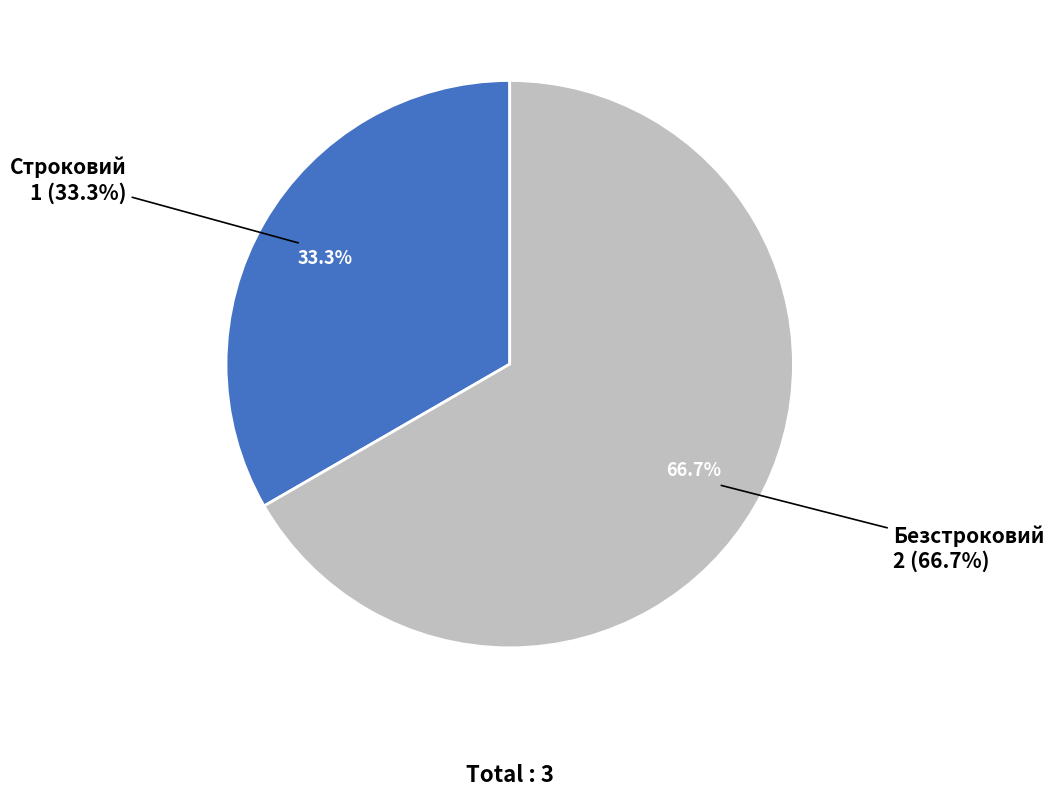

What is the smallest slice in the pie chart?

Строковий